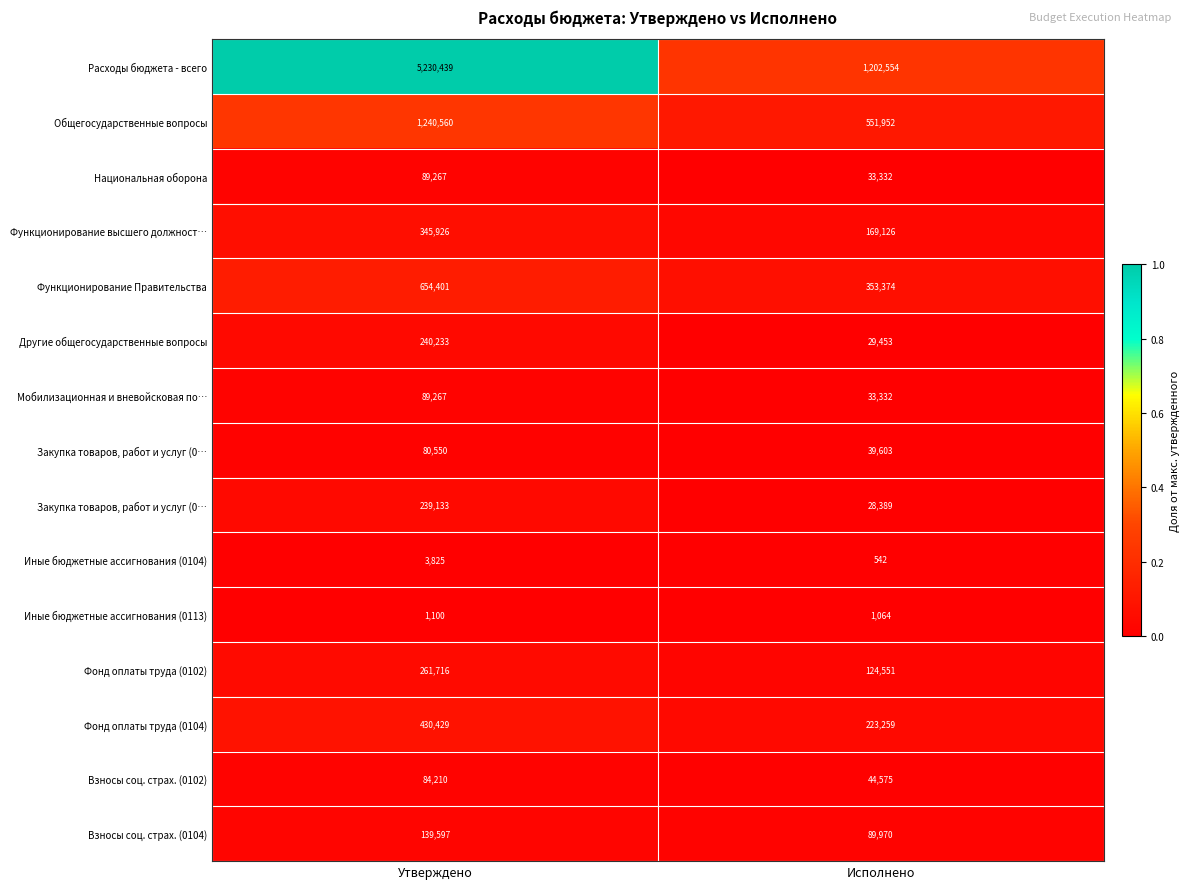

Which has a higher value, Исполнено or Утверждено?

Утверждено